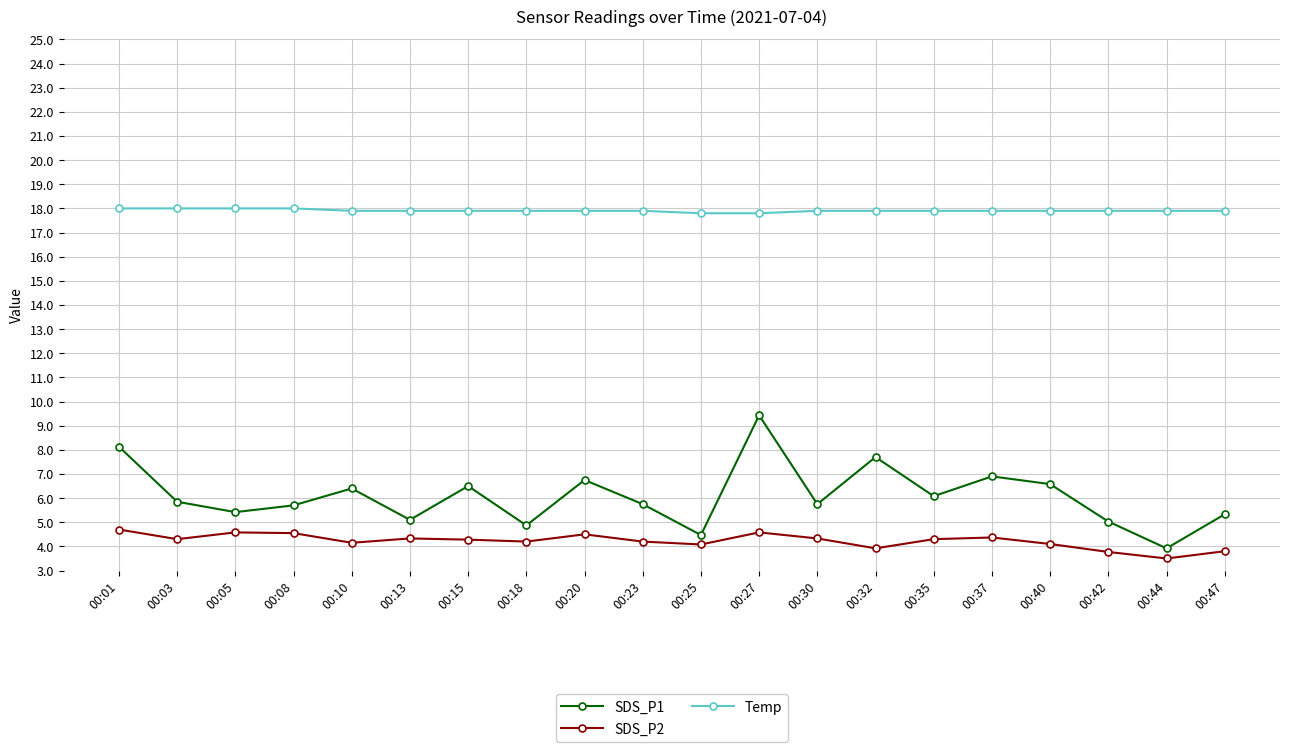

What value does the Temp series have at 00:20?

17.9